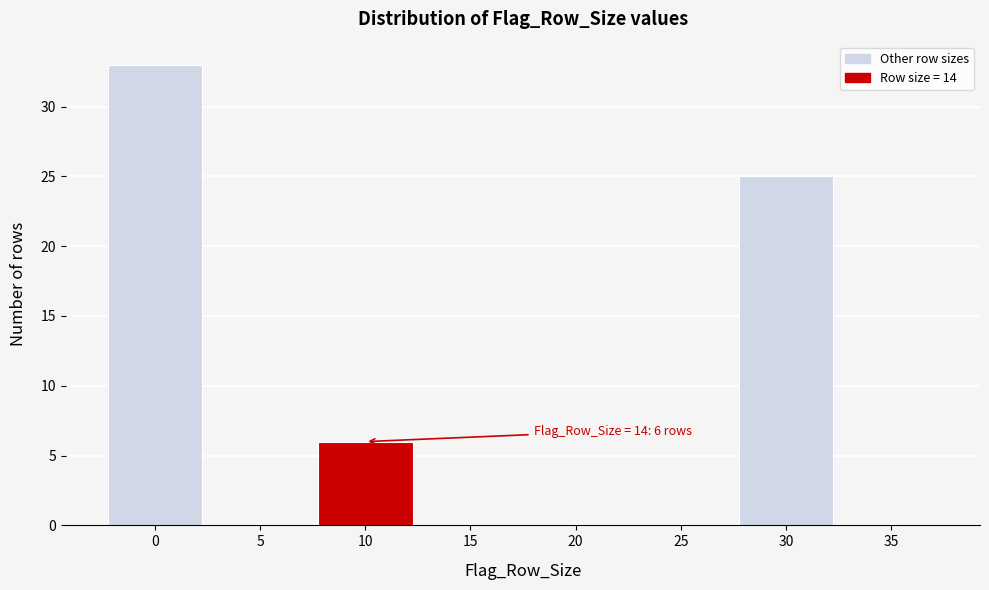

Reading right to left, transcribe all the data shown in this chart.

35=0	30=25	25=0	20=0	15=0	10=6	5=0	0=33